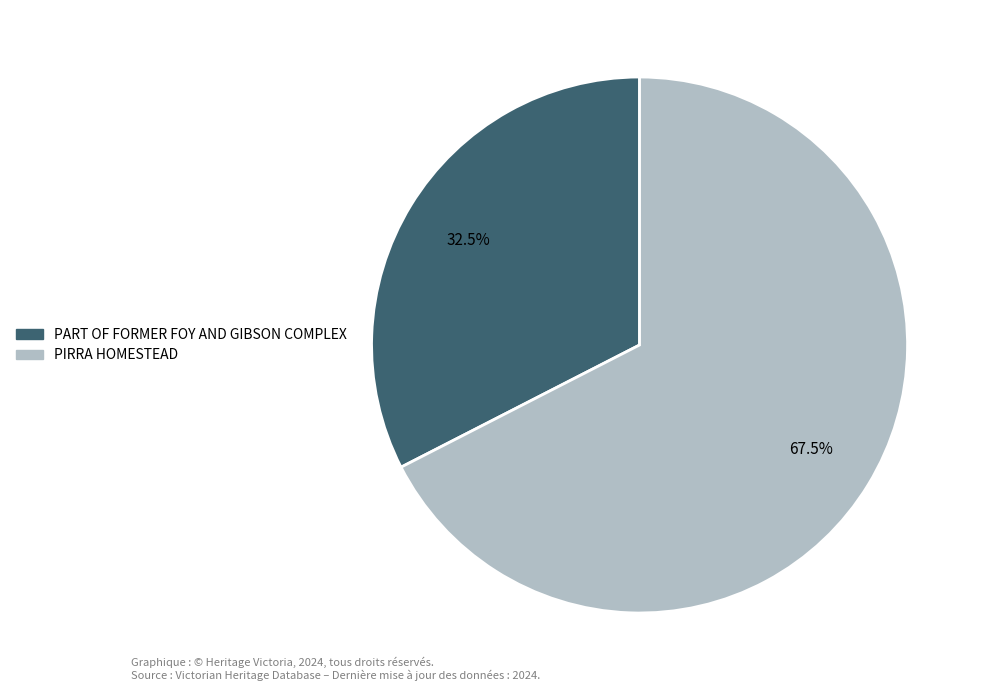

What is the largest slice in the pie chart?

PIRRA HOMESTEAD